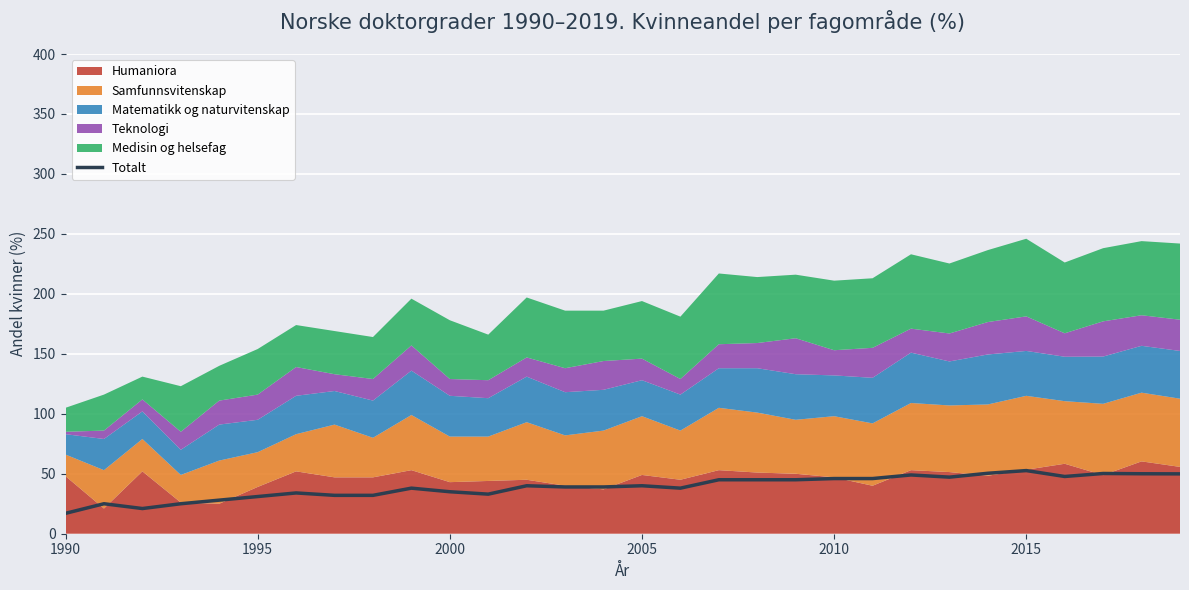

What is the minimum value for Totalt?

17.0